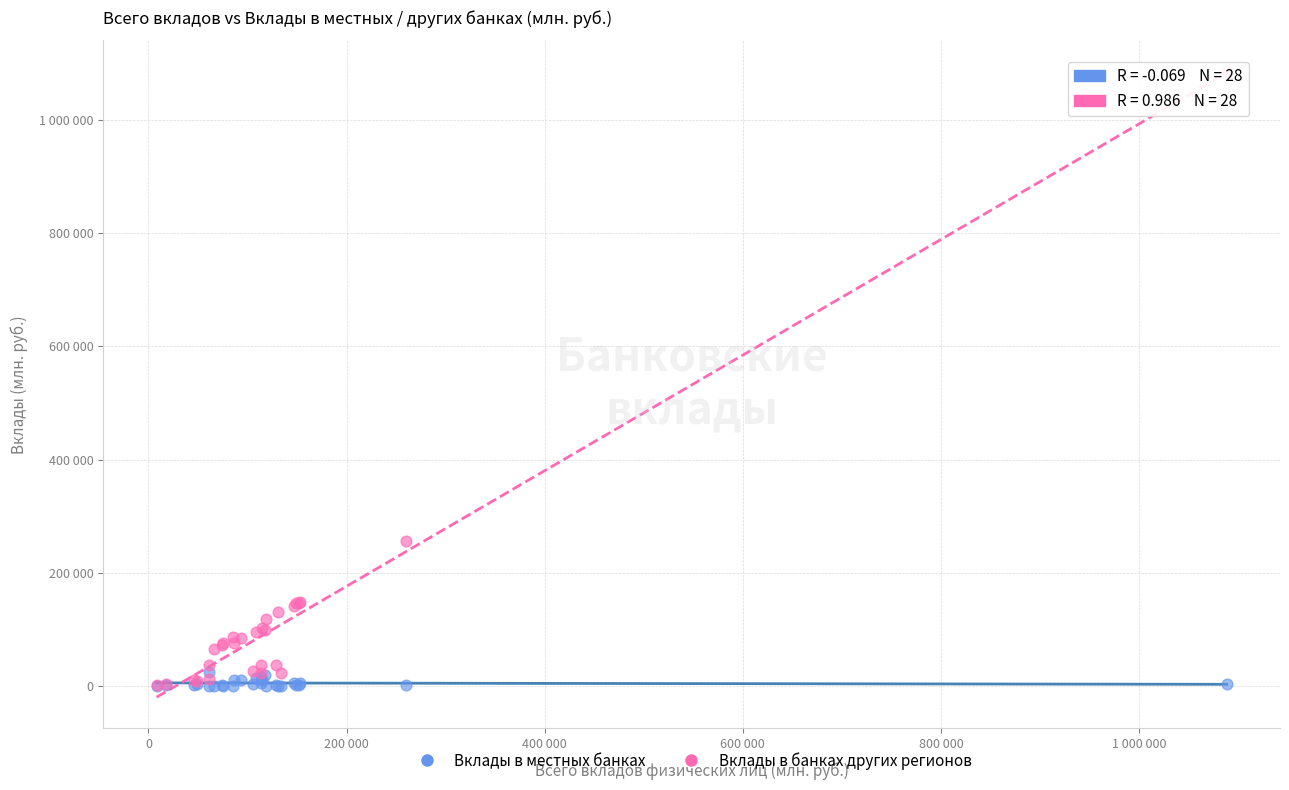

Which series contains the highest Y value?

Вклады в банках других регионов